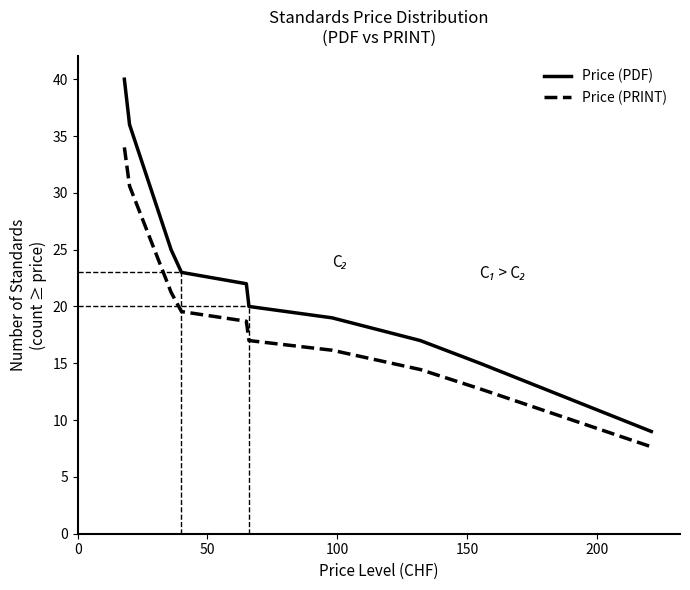

Which series has the largest total across all categories?

Price (PDF)